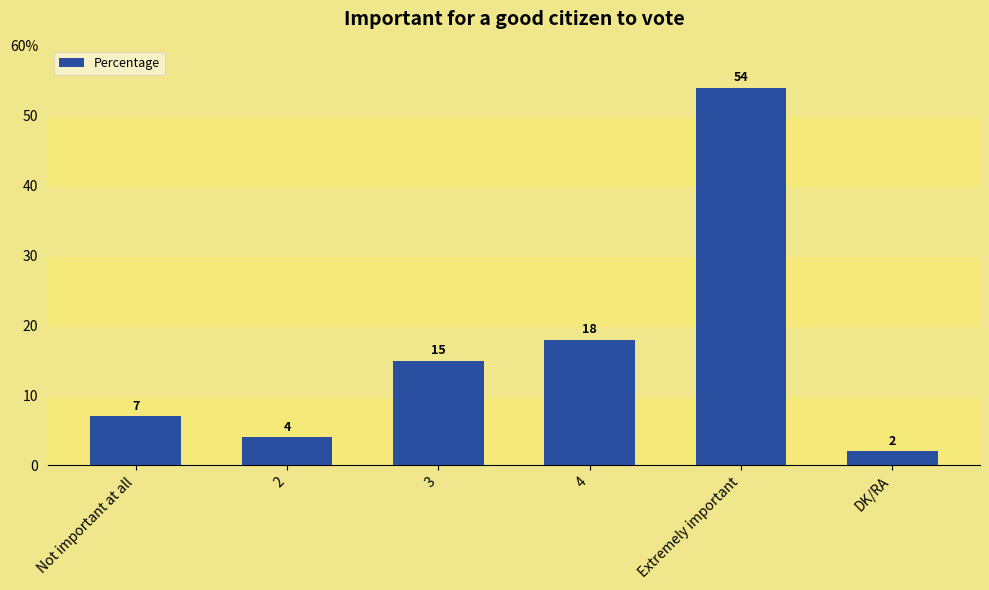

Reading right to left, what are all the values shown in this chart?

DK/RA=2	Extremely important=54	4=18	3=15	2=4	Not important at all=7